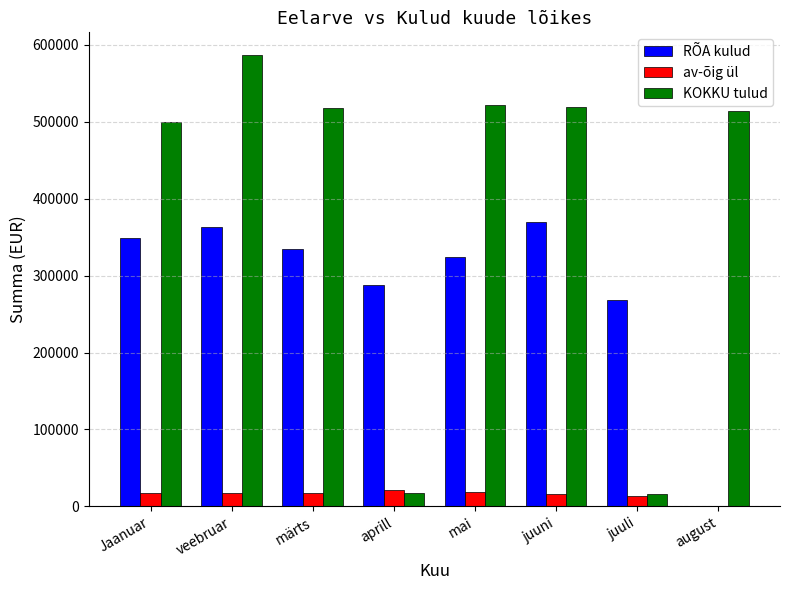

Where is KOKKU tulud nearest to the value 301707?

Jaanuar